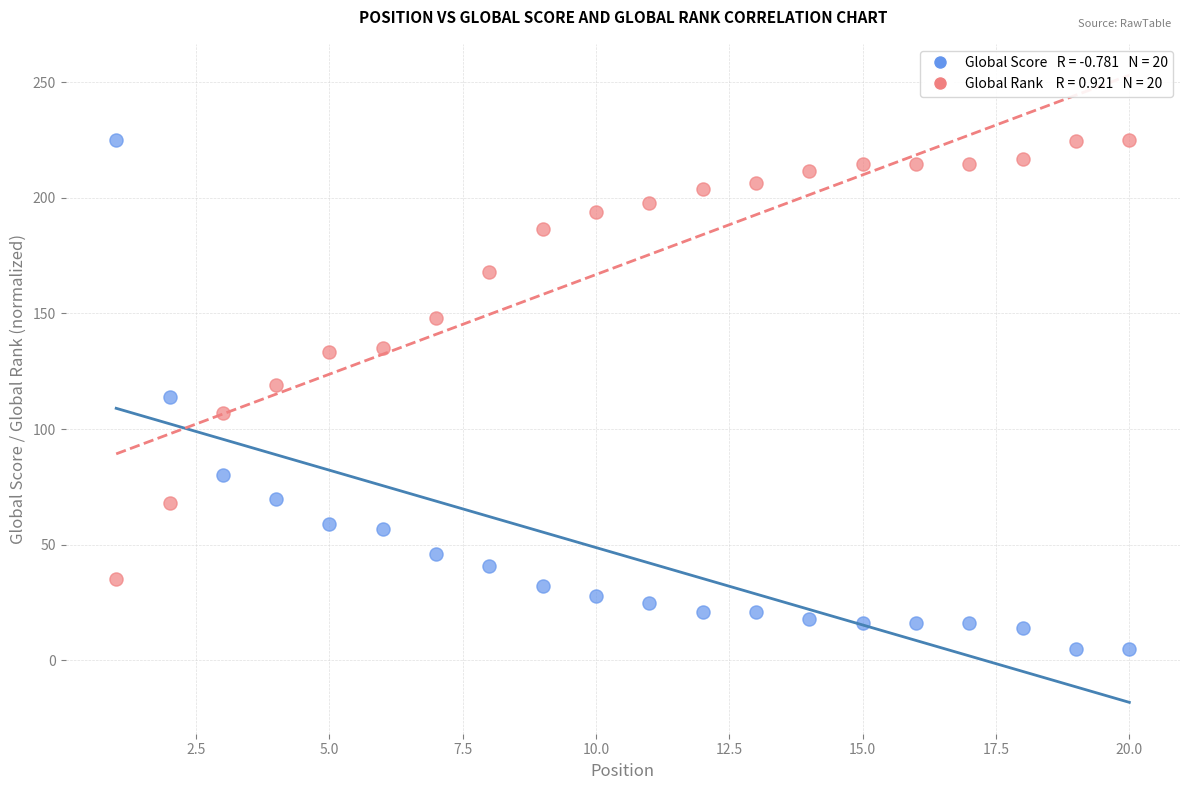

Across all data points, what is the range of X values (max minus min)?

19.0